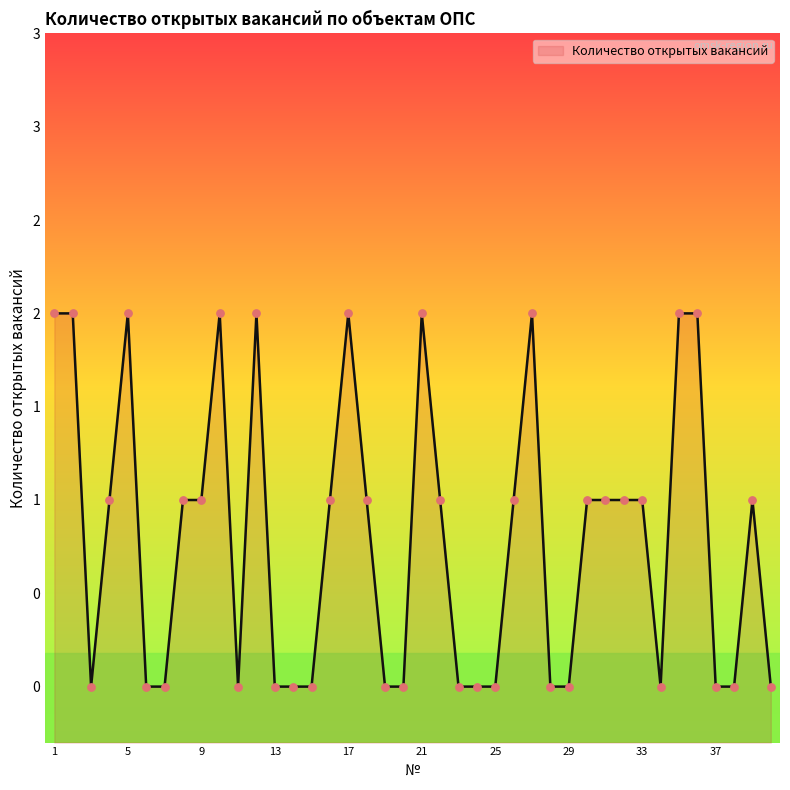

What is the ratio of the value at 10 to the value at 33?

2.0